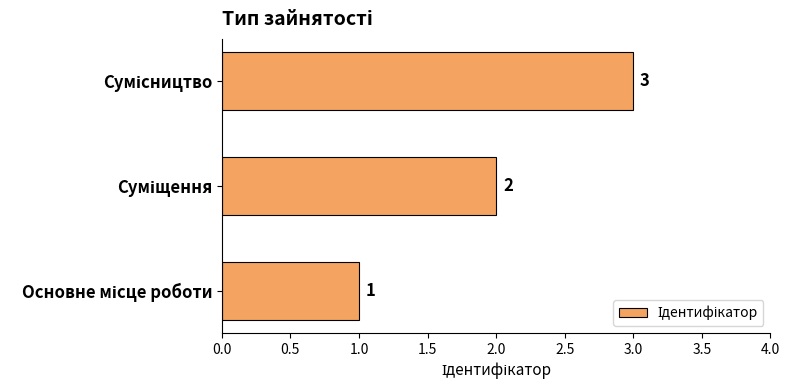

What is the sum of all values?

6